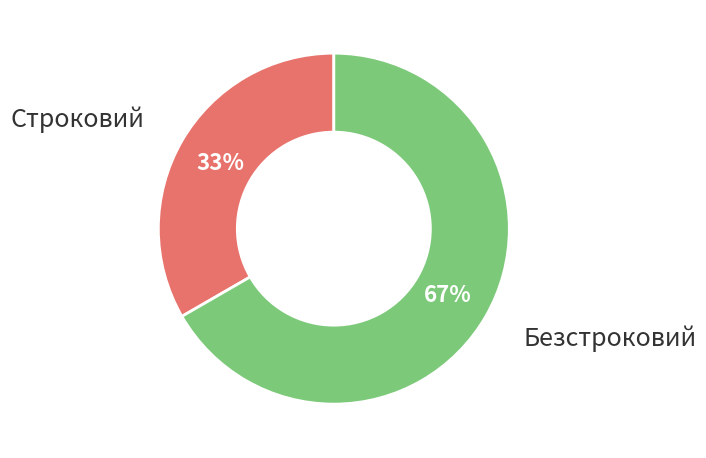

To the nearest percent, what is the average slice percentage?

50%